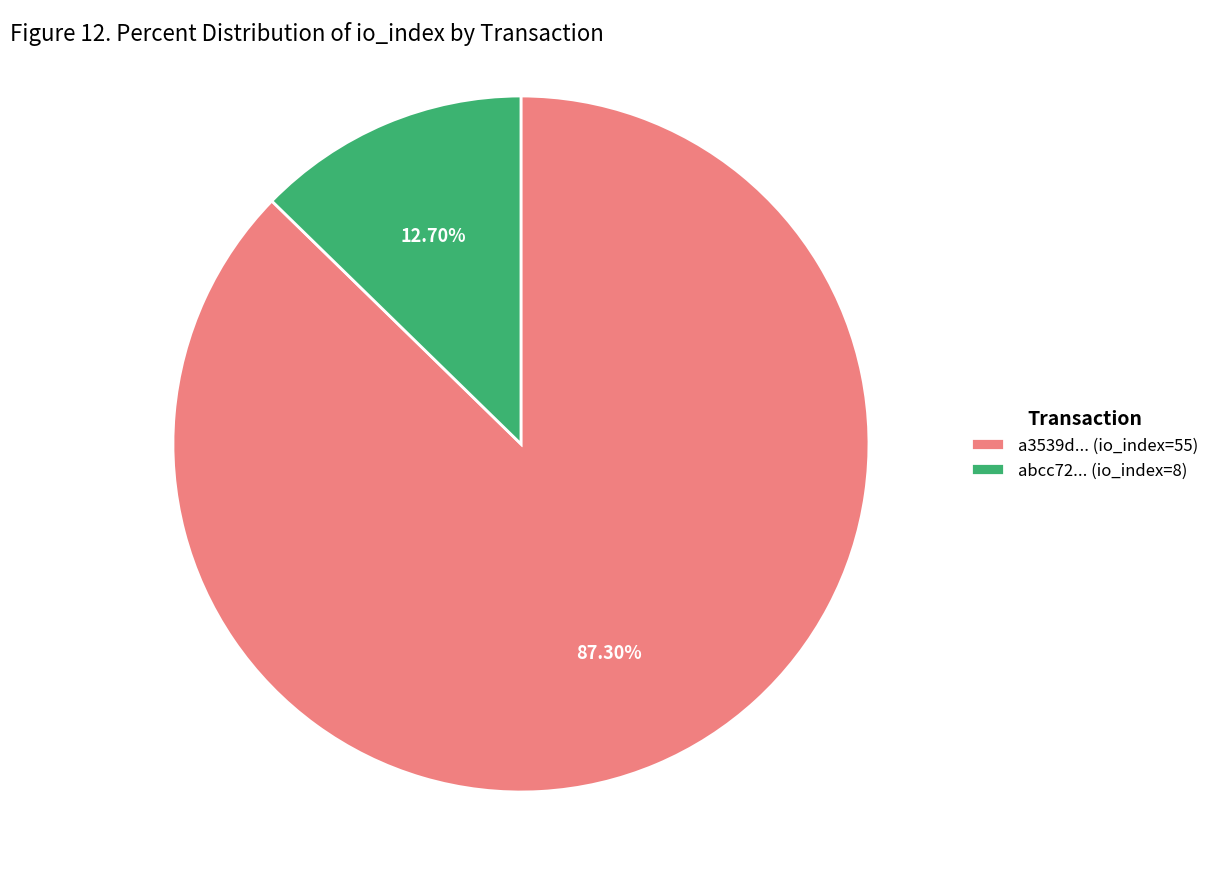

Which has a higher value, a3539d... (io_index=55) or abcc72... (io_index=8)?

a3539d... (io_index=55)